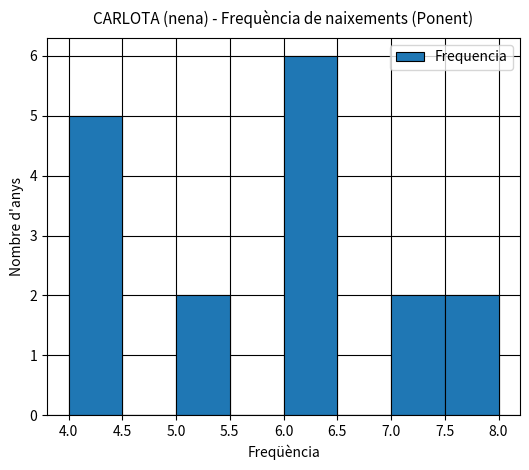

Reading left to right, list every bar in this chart as the range it spans on the x-axis followed by its height. The values are not printed on the chart, so give them approximately, as read against the axis.

4.0 to 4.5: 5
4.5 to 5.0: 0
5.0 to 5.5: 2
5.5 to 6.0: 0
6.0 to 6.5: 6
6.5 to 7.0: 0
7.0 to 7.5: 2
7.5 to 8.0: 2